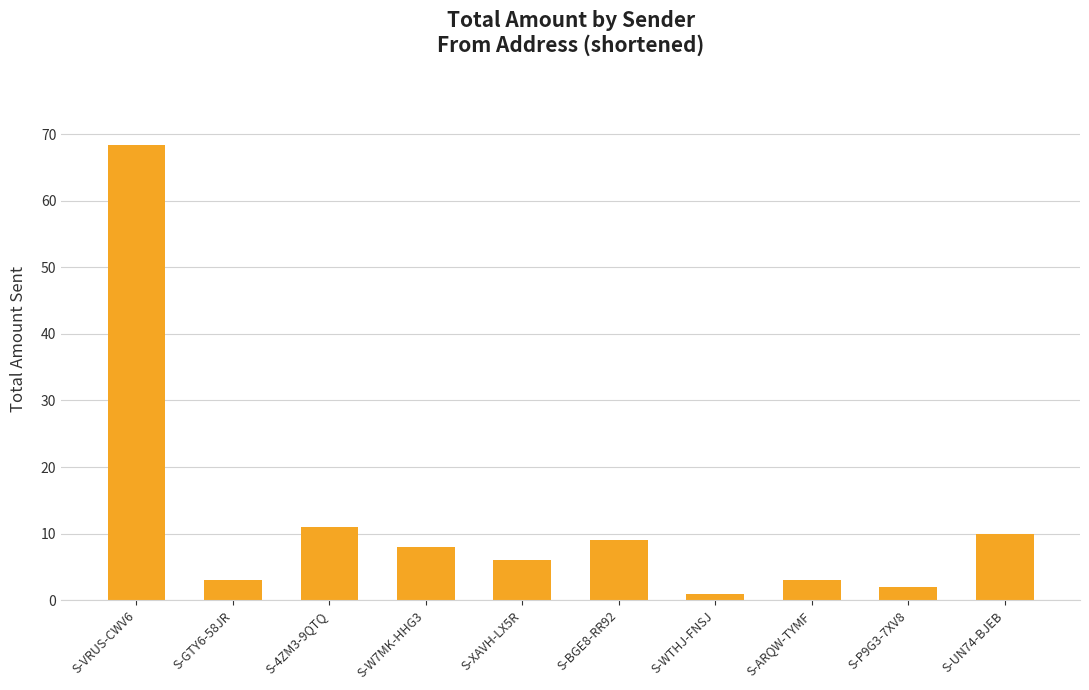

How many bars are there in total?

10